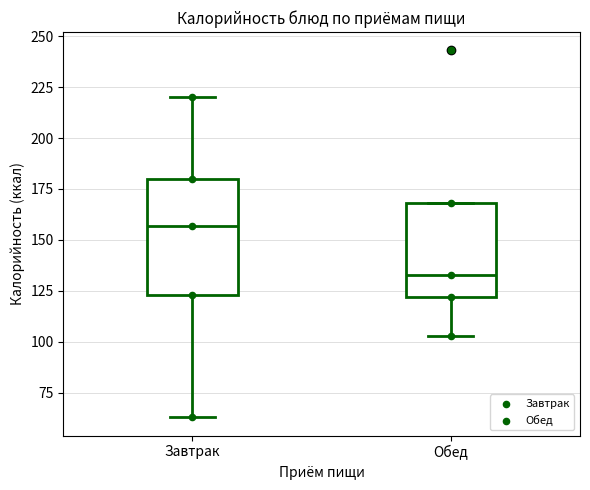

Where is the upper edge of the box for Обед on the y-axis? The values are not printed on the chart, so give them approximately, as read against the axis.

170